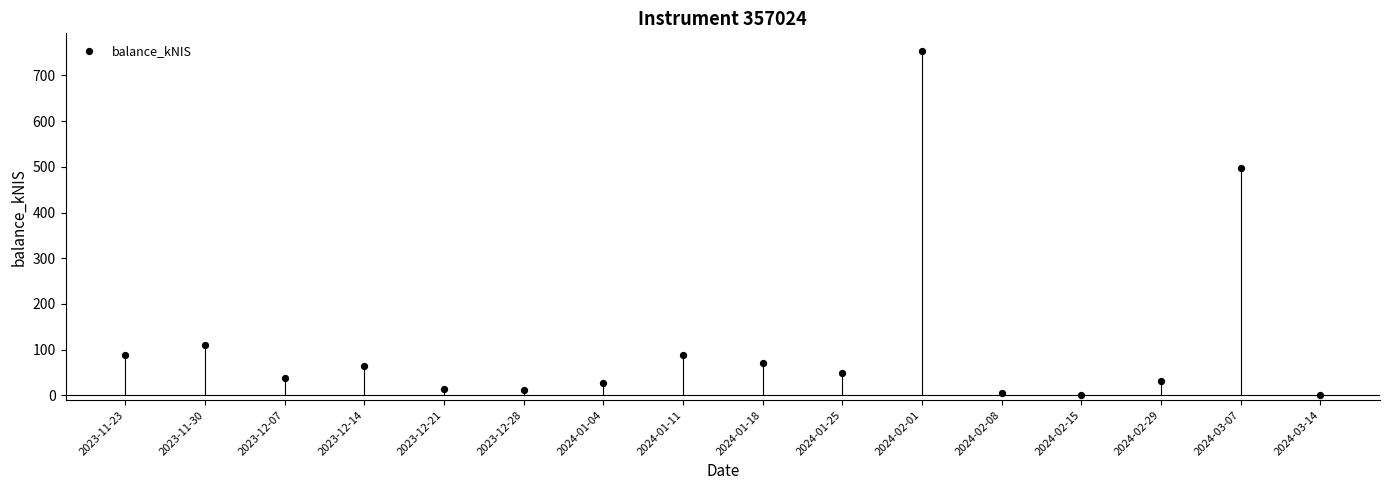

What is the range of Y values (max minus min)?

754.4